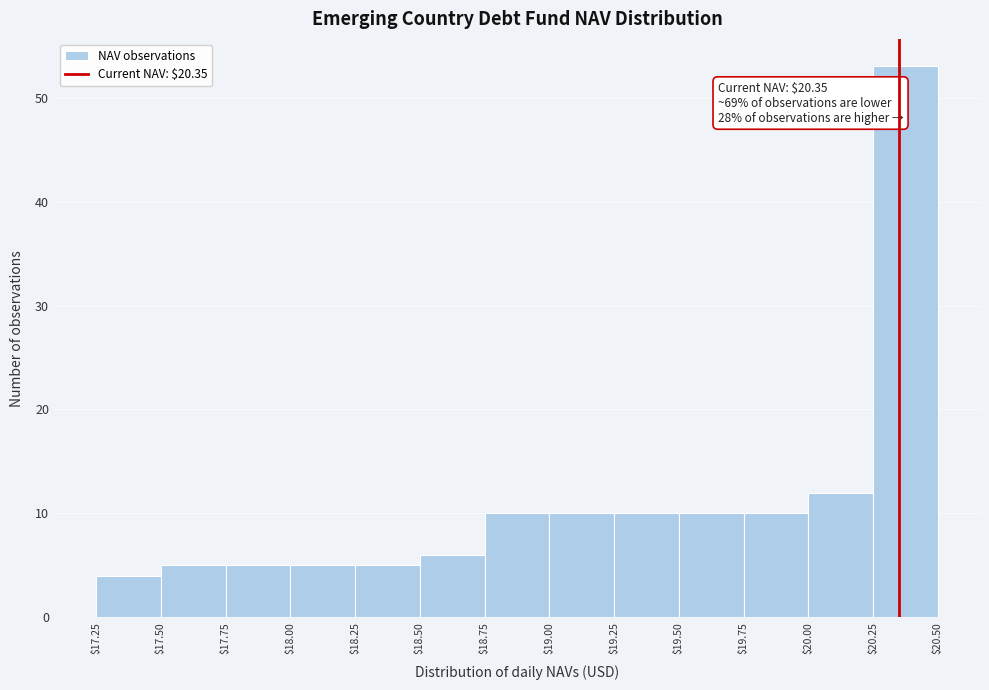

Which range on the x-axis has the tallest bar?

$20.25 to $20.50